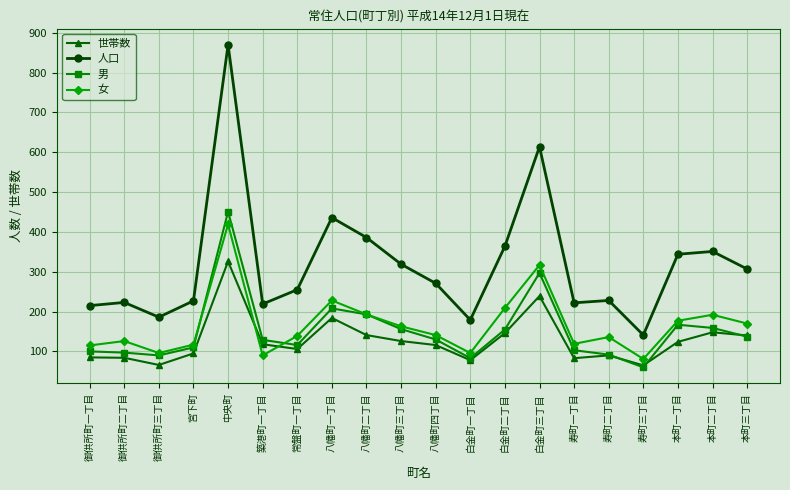

Which series has the largest total across all categories?

人口